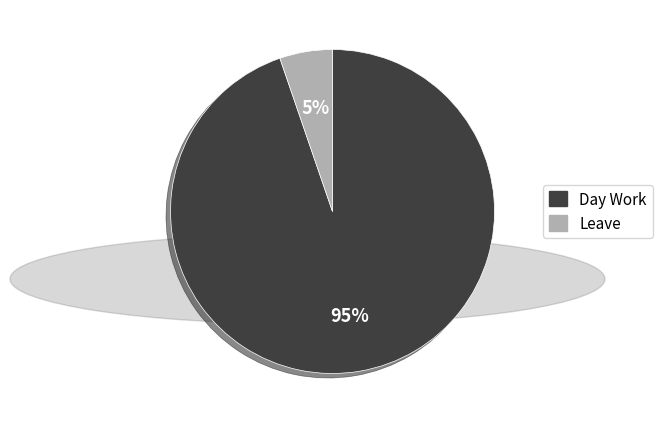

Is the sum of Leave and Day Work greater than half?

Yes